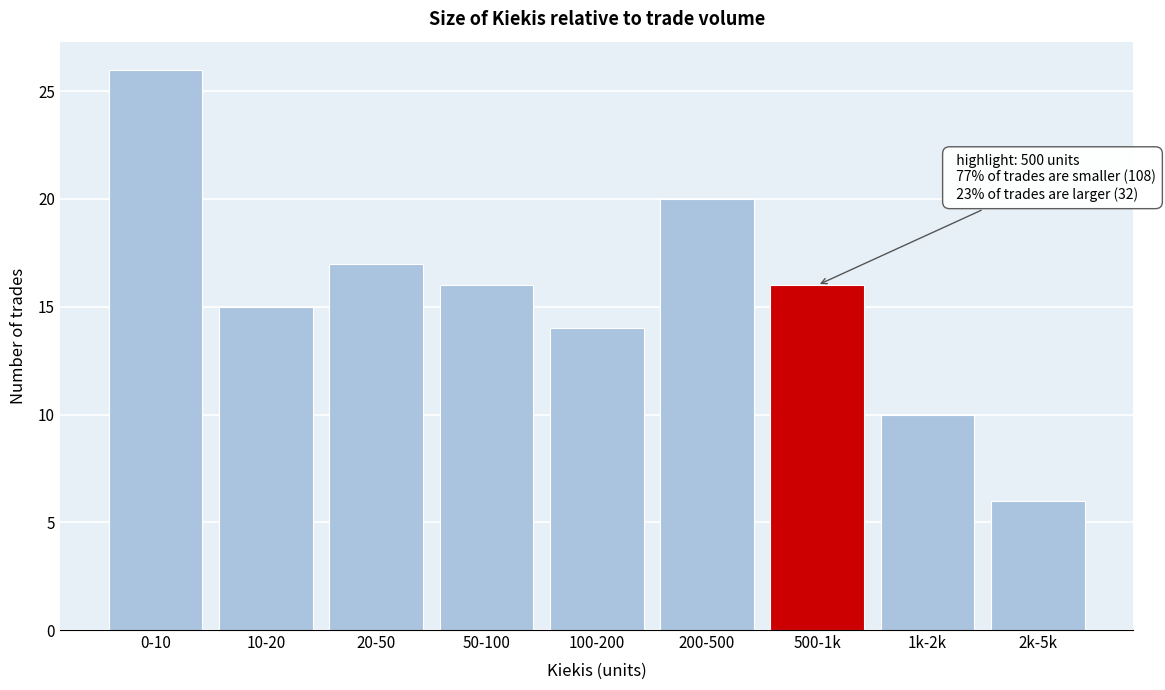

Reading left to right, transcribe all the data shown in this chart.

26	15	17	16	14	20	16	10	6